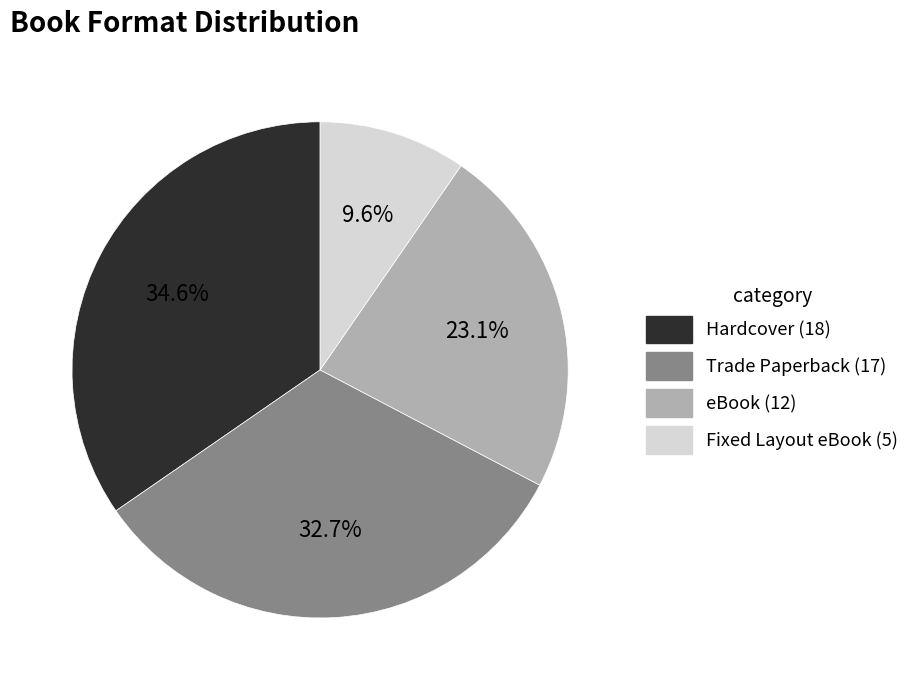

How much of the chart is everything except Hardcover?

65.4%